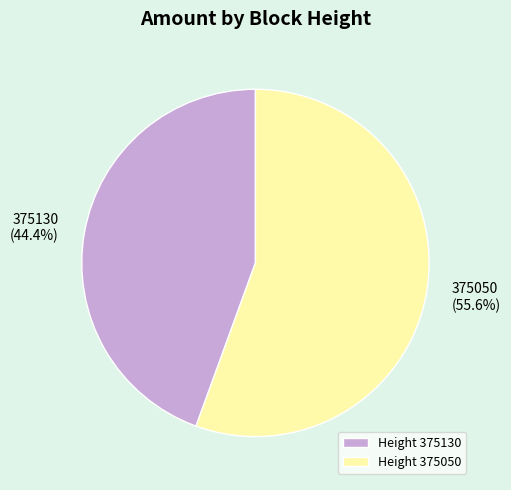

What is the majority slice?

375050